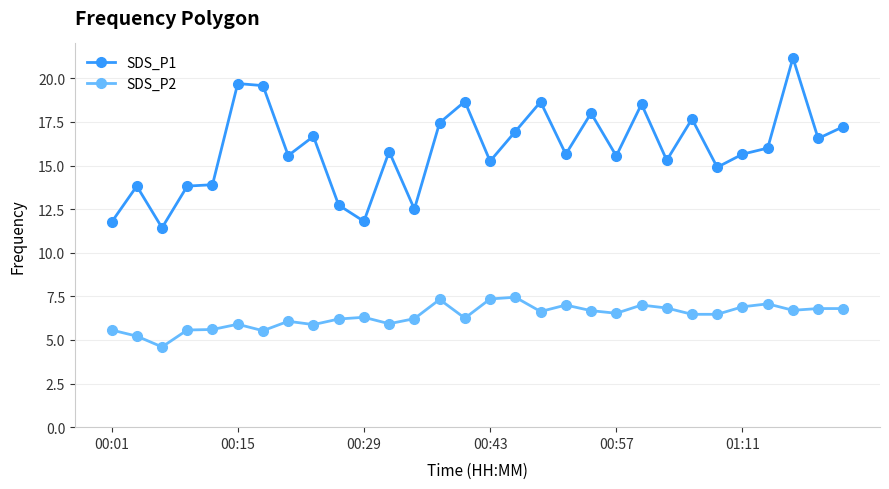

Rank the series by their average value, from lowest to highest.

SDS_P2, SDS_P1